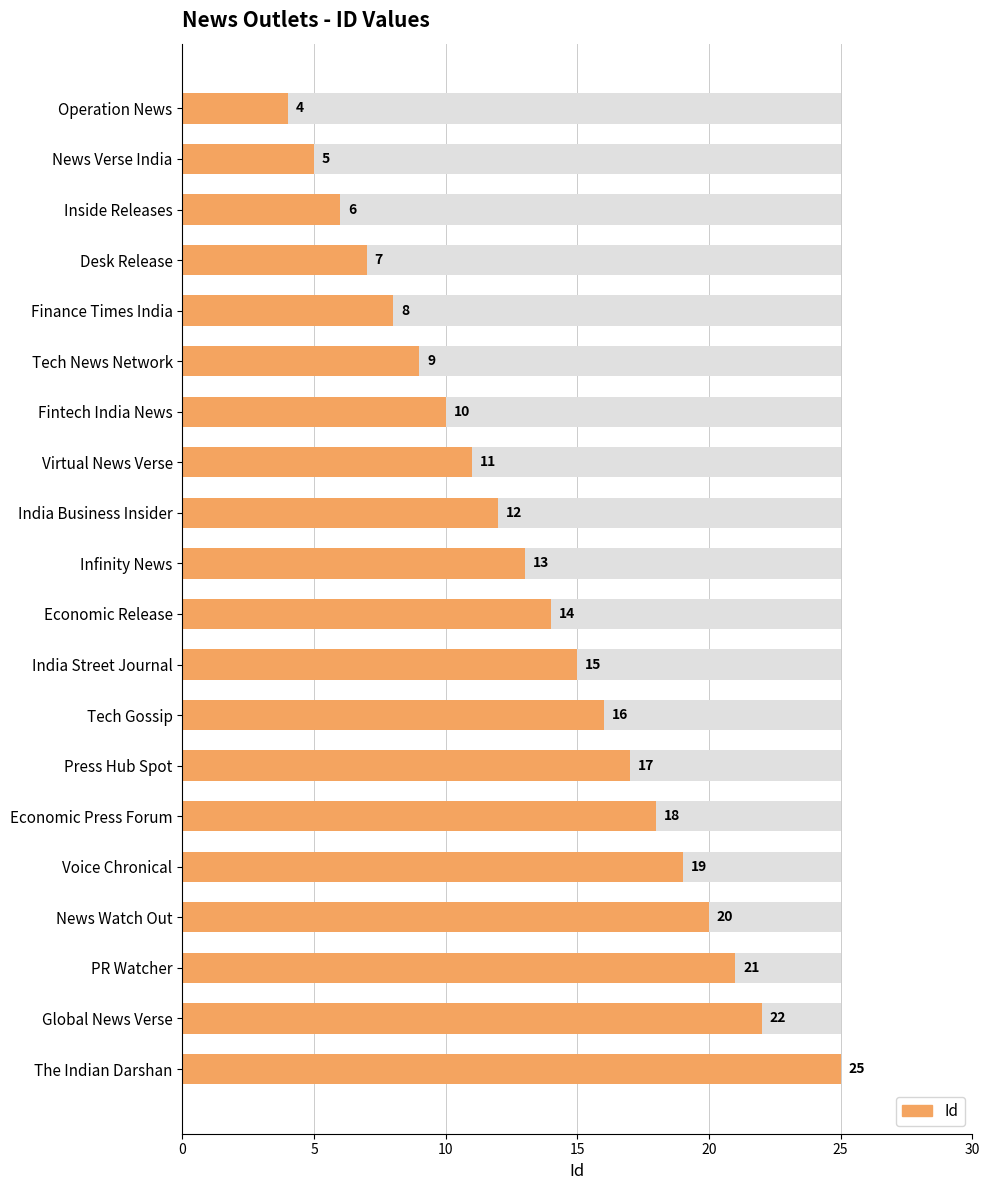

Does the chart contain any negative values?

No